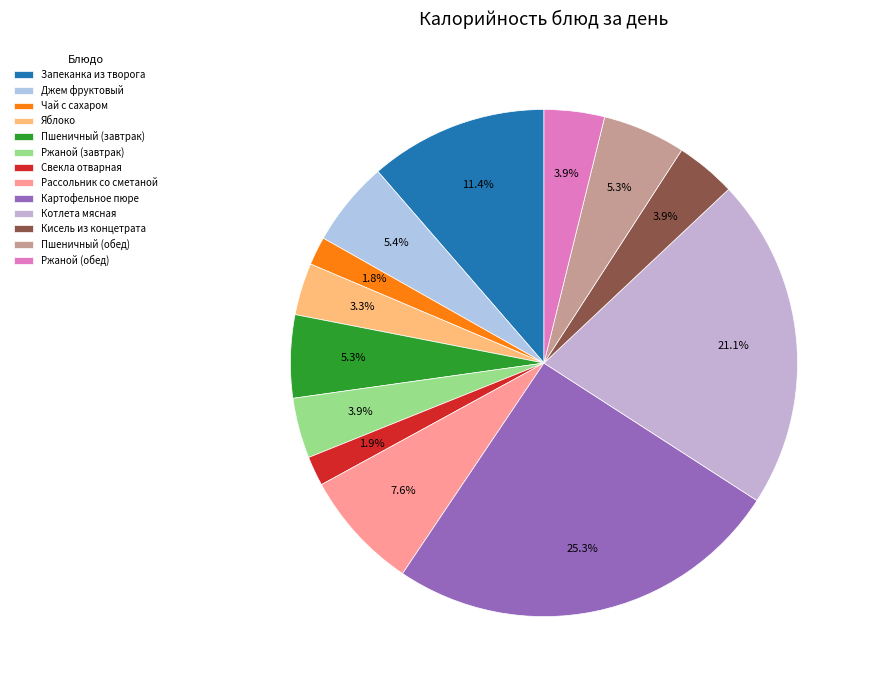

Rank the categories by value from highest to lowest.

Картофельное пюре, Котлета мясная, Запеканка из творога, Рассольник со сметаной, Джем фруктовый, Пшеничный (завтрак), Пшеничный (обед), Ржаной (завтрак), Кисель из концетрата, Ржаной (обед), Яблоко, Свекла отварная, Чай с сахаром